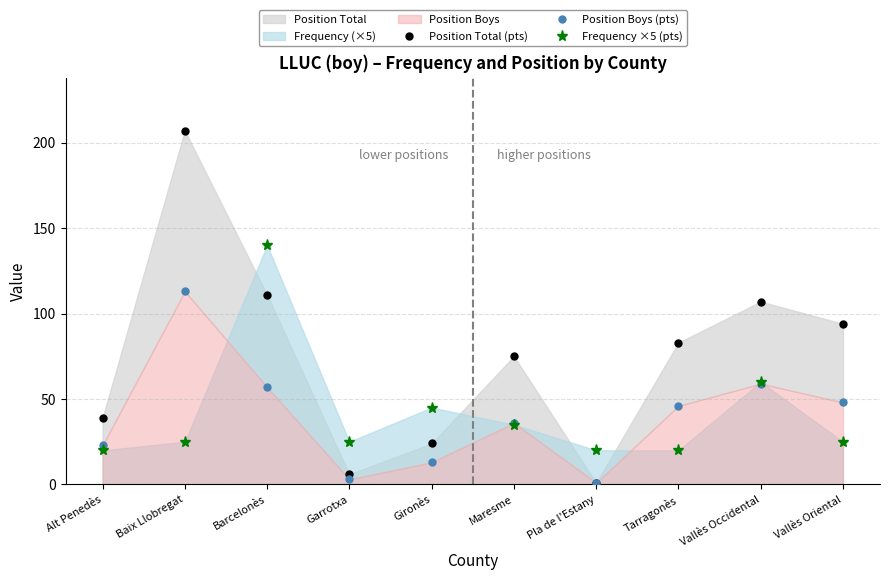

How many values in the Position Total (pts) series are below 83?

5